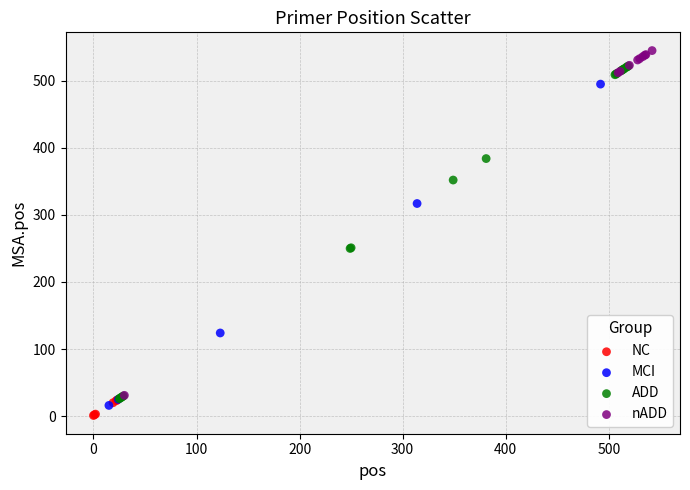

What are all the series names shown in the legend?

NC, MCI, ADD, nADD